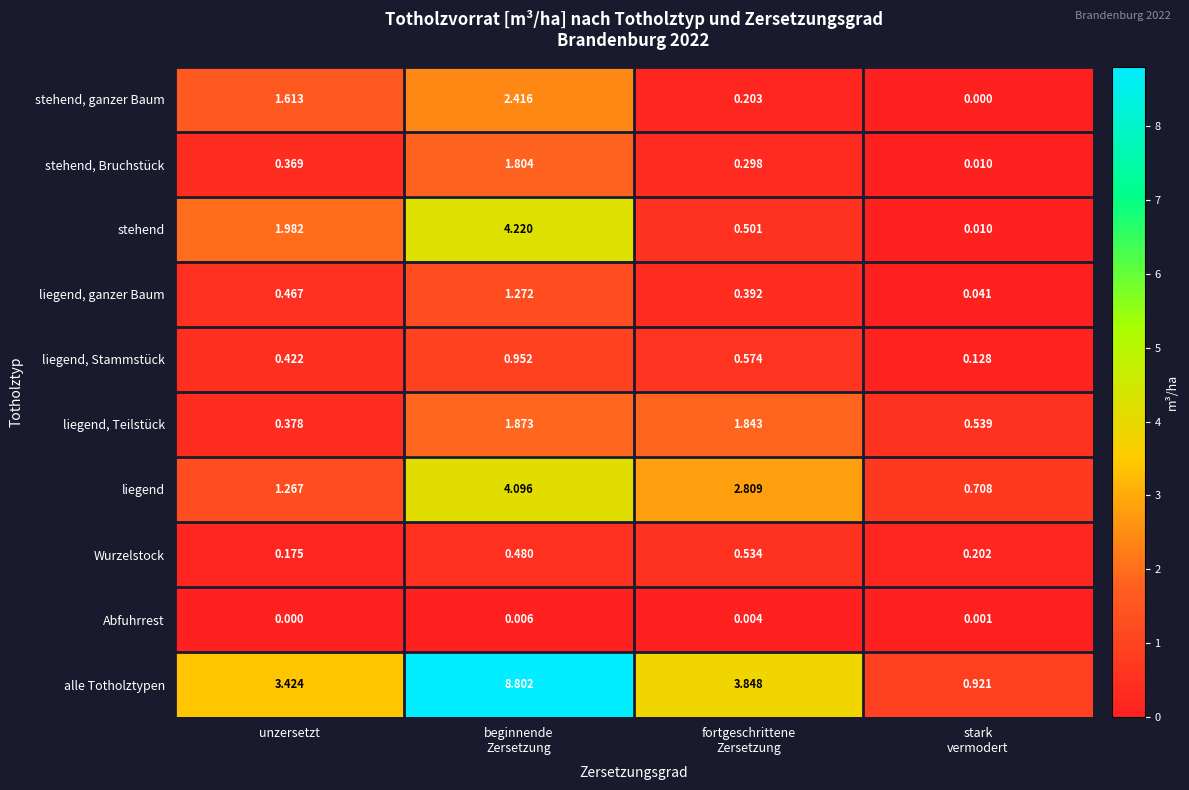

Which series has the largest range (max minus min)?

alle Totholztypen